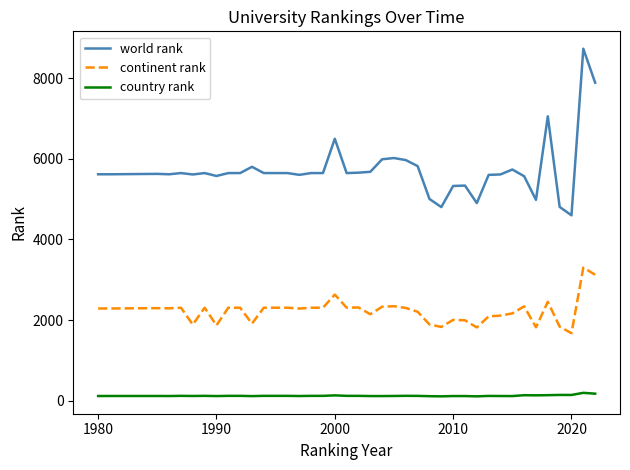

What are all the series names shown in the legend?

world rank, continent rank, country rank